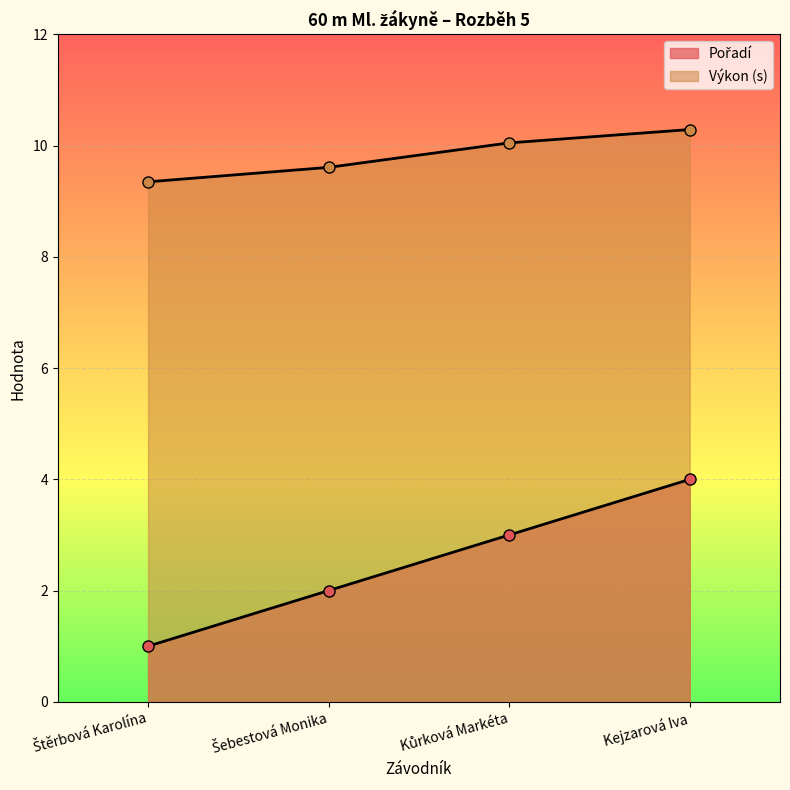

The value of Výkon at Kůrková Markéta is 3.0. True or false?

False